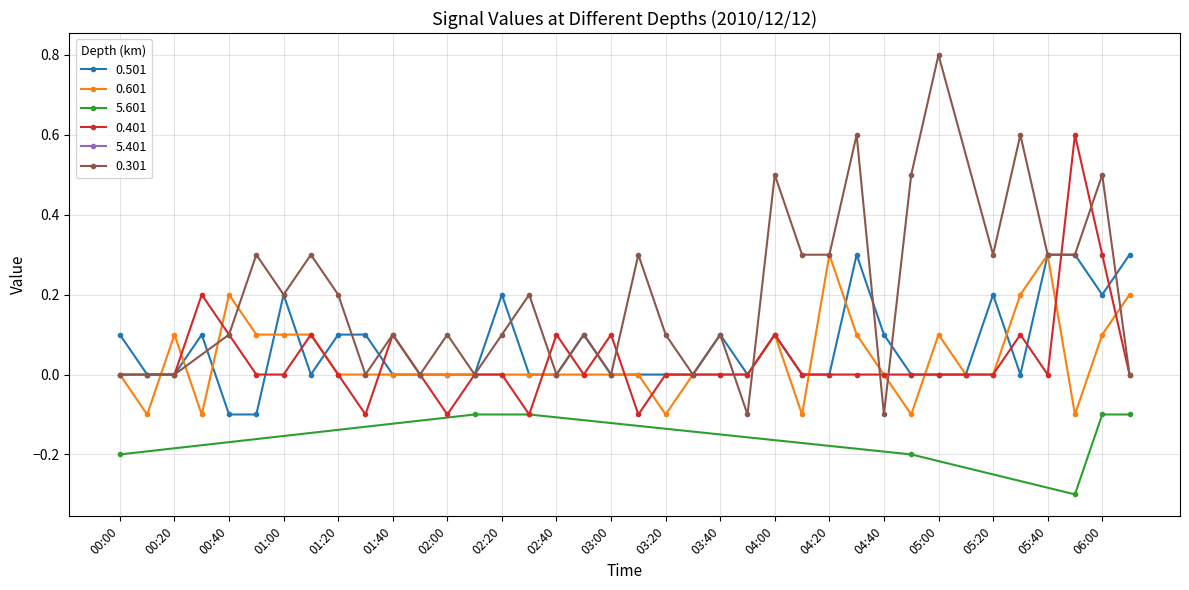

True or false: 0.601 has more than 1 points higher than both neighbors.

True